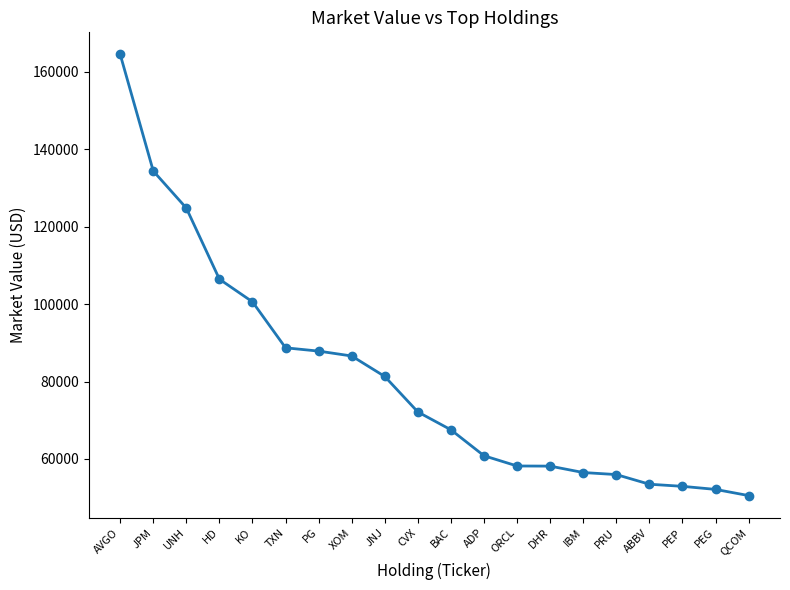

What position from the left is ORCL?

13